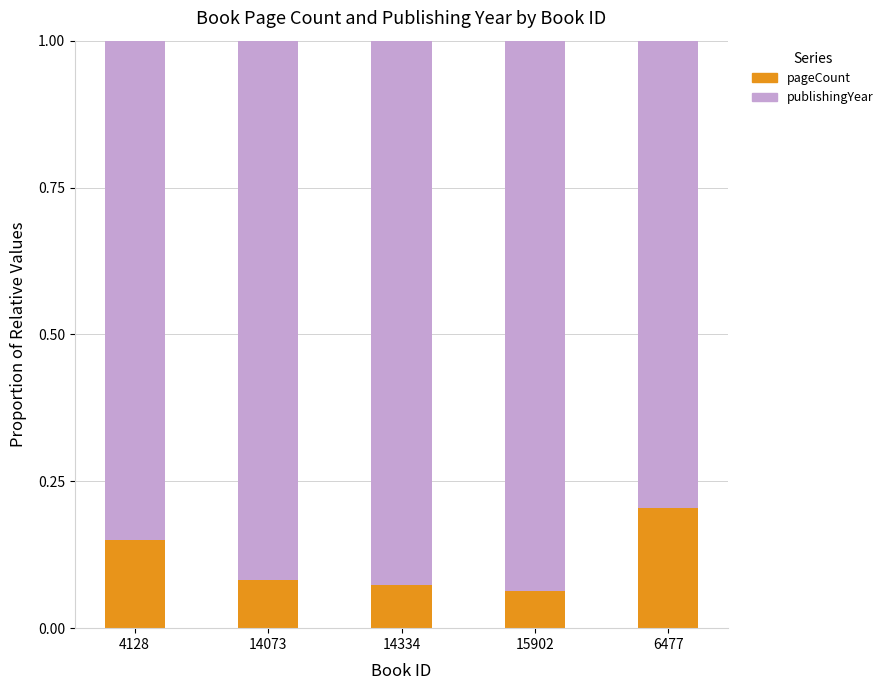

How many pageCount values are between 0 and 1?

5